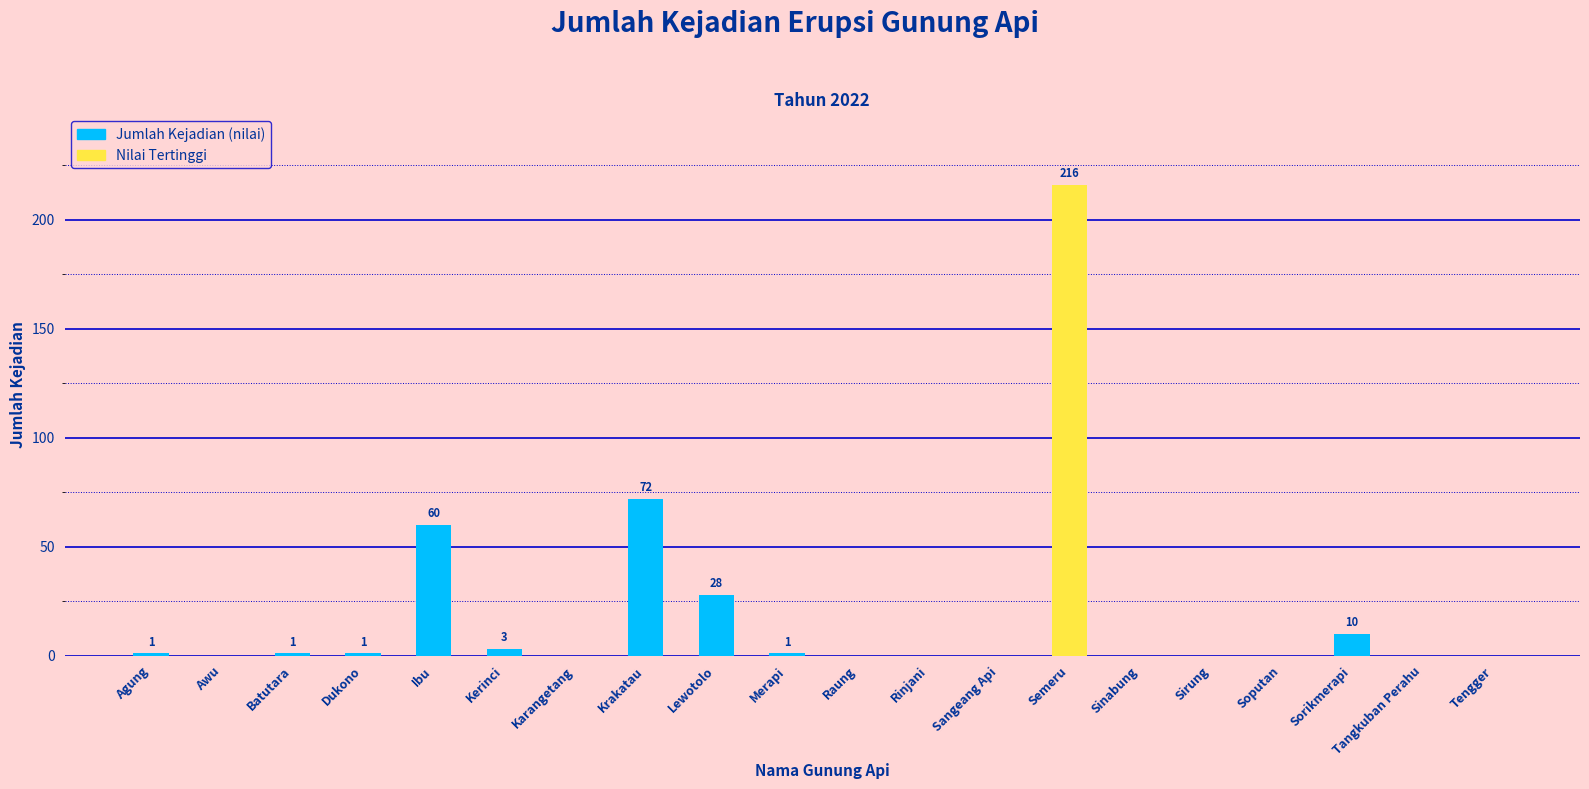

What is the change in value from Dukono to Soputan?

-1